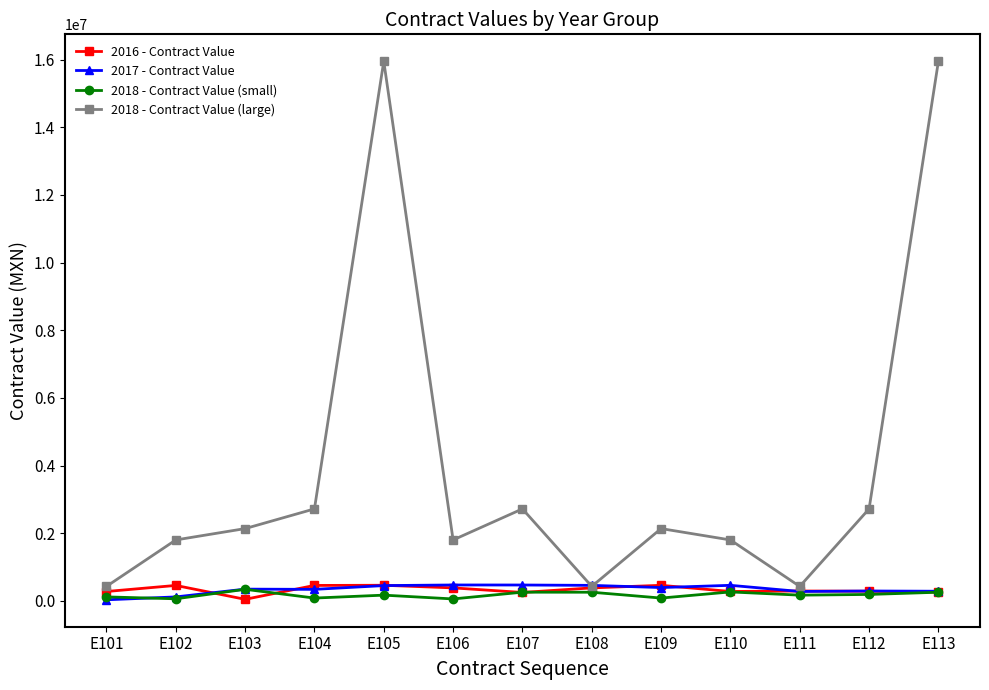

What is the average value of the 2018 - Contract Value (small) series?

180421.3